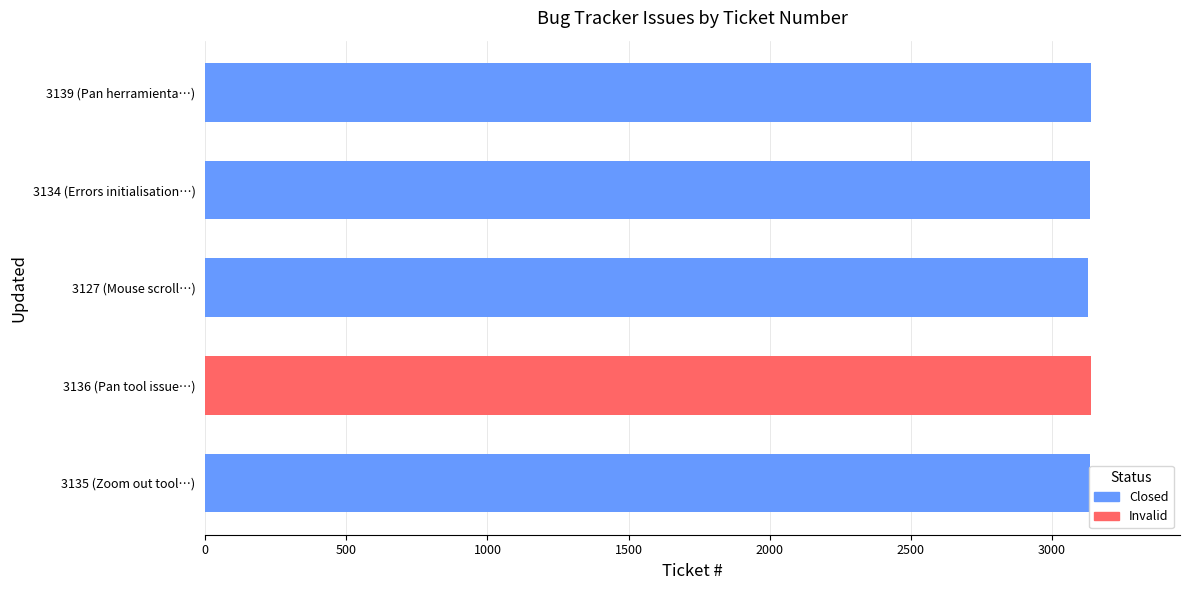

Is it true that the value at 3136 (Pan tool issue…) is 832?

False